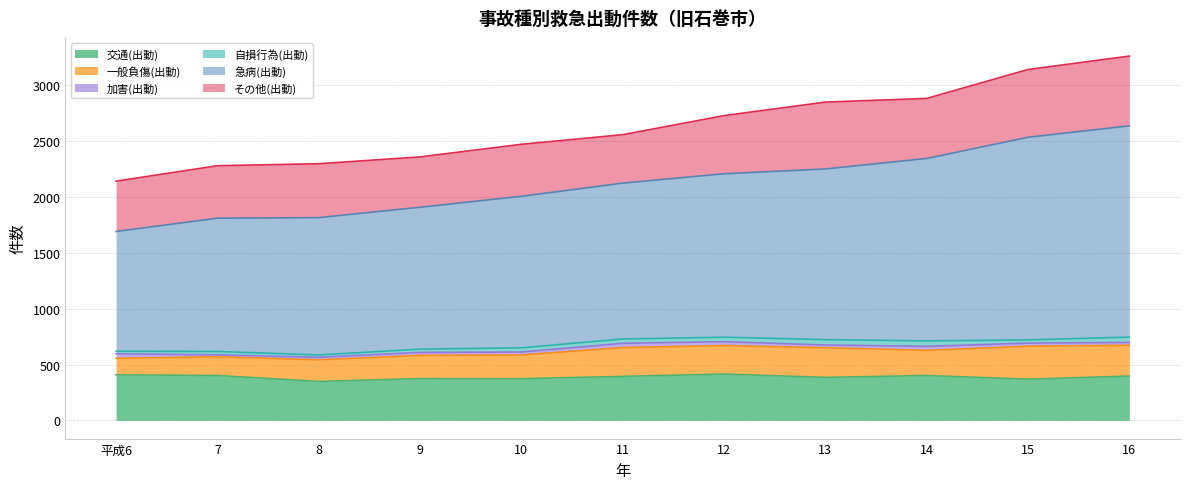

At 16, list the series in order from smallest to largest.

加害(出動), 自損行為(出動), 一般負傷(出動), 交通(出動), その他(出動), 急病(出動)